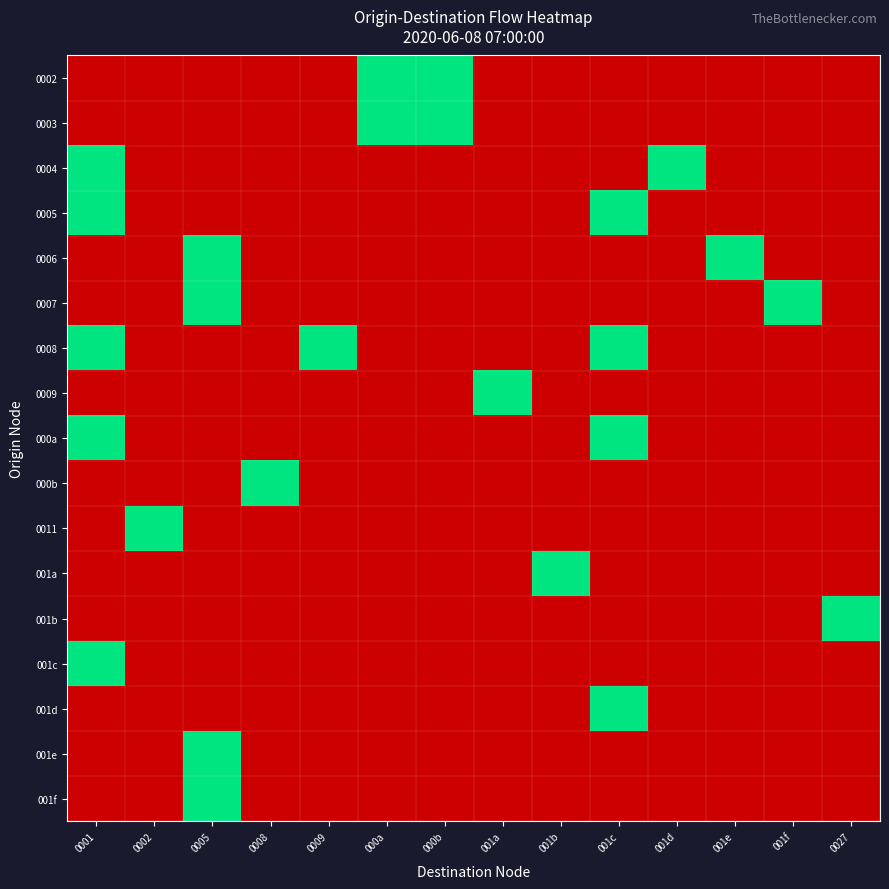

The 000a series shows 1.0 at 001c. True or false?

True